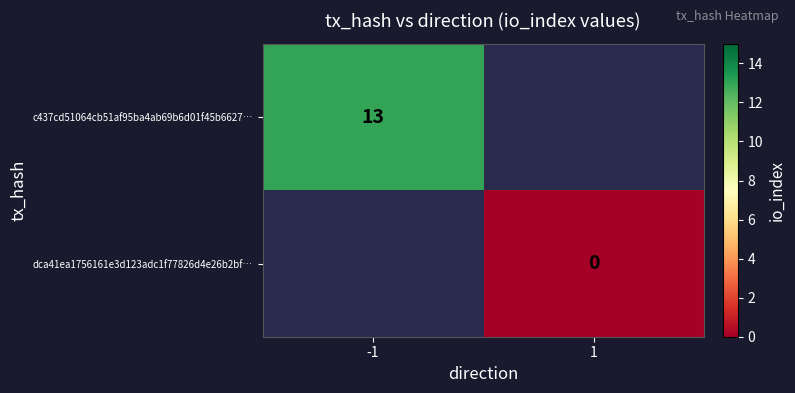

True or false: c437cd51064cb51af95ba4ab69b6d01f45b6627… has a value of 13.0 at -1.

True